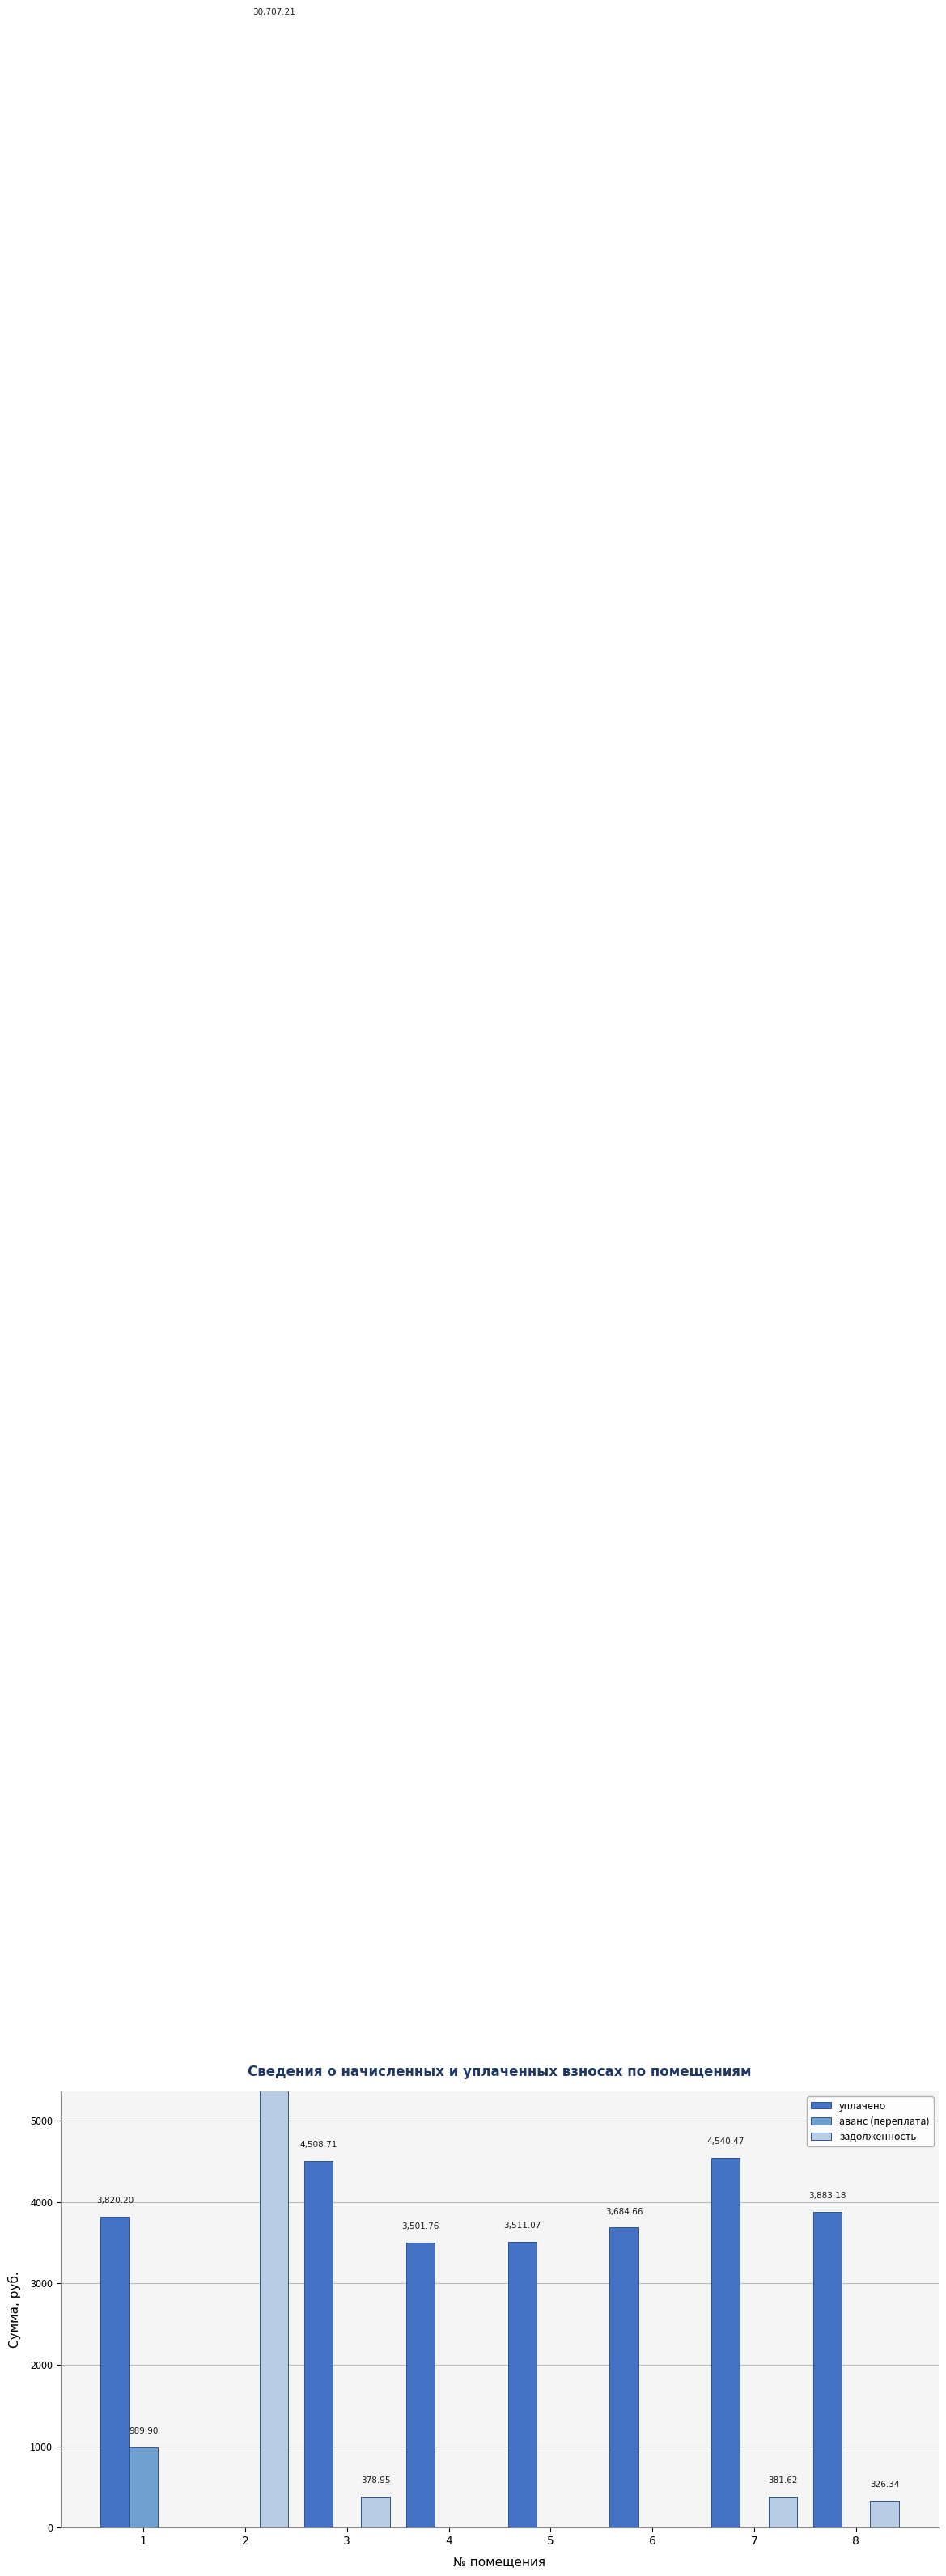

What is the difference between the maximum and minimum values in the аванс (переплата) series?

989.9